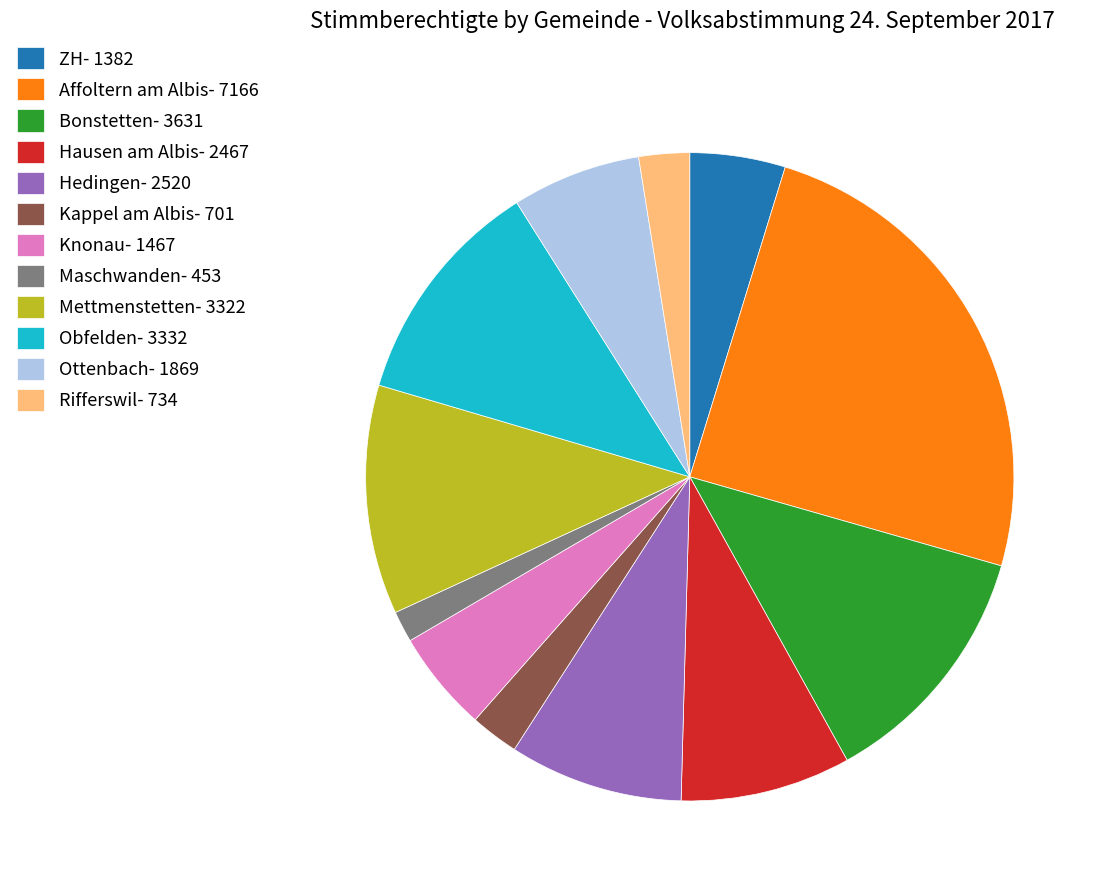

Do Rifferswil and ZH together represent more than half of the pie?

No